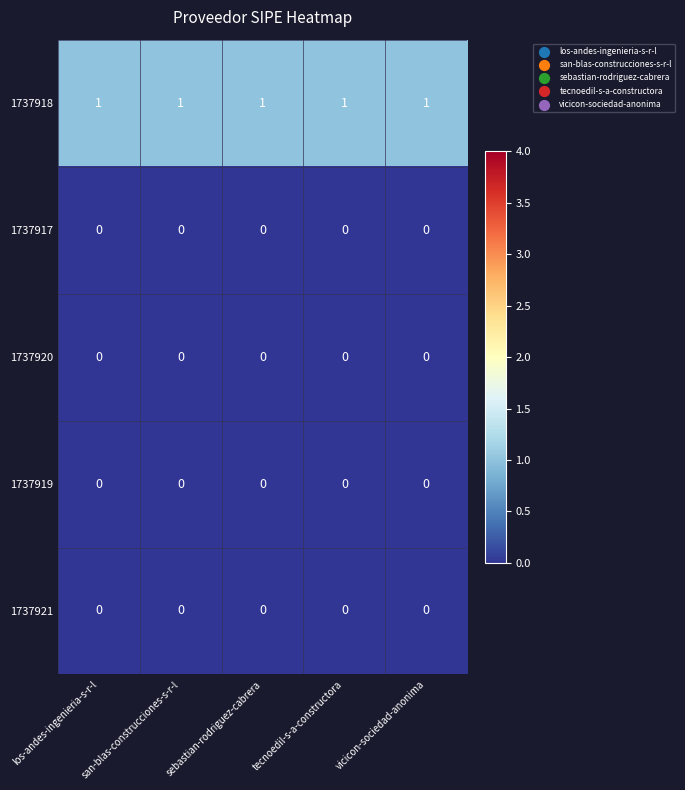

True or false: 1737917 has a value of 0 at san-blas-construcciones-s-r-l.

True